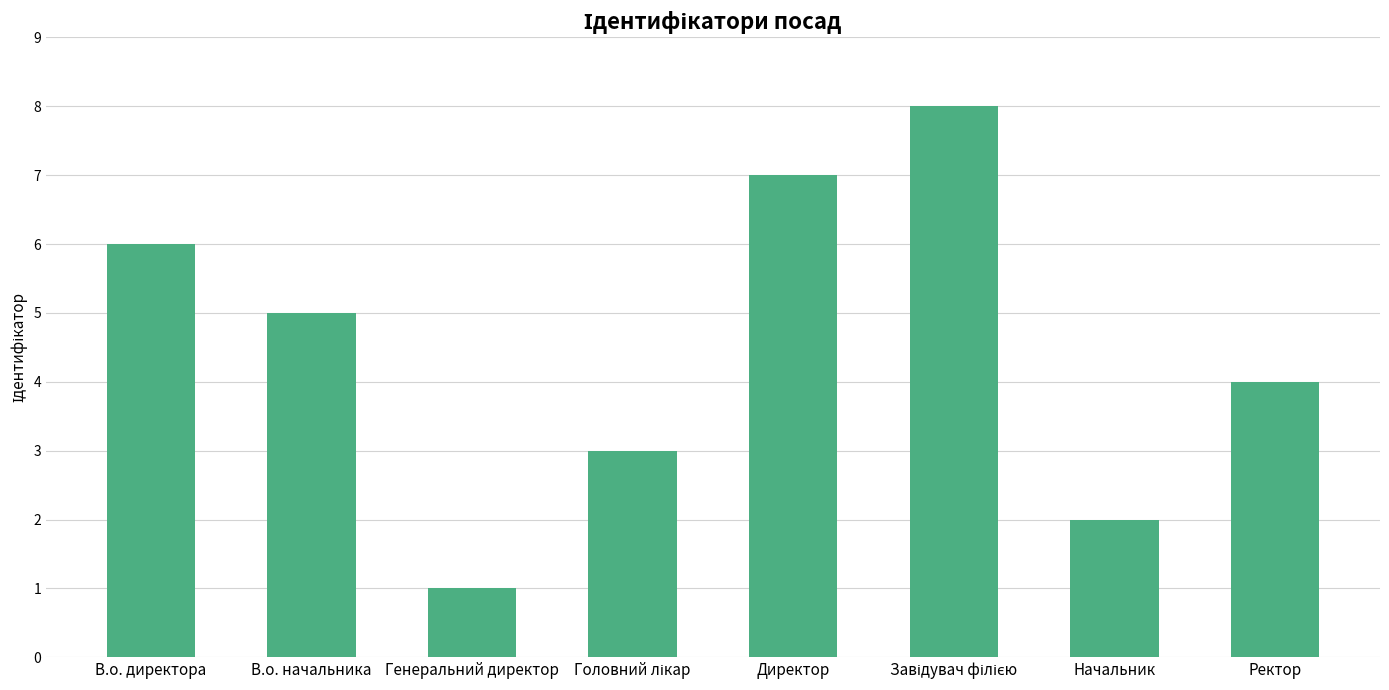

What is the ratio of the value at Ректор to the value at Директор?

0.6